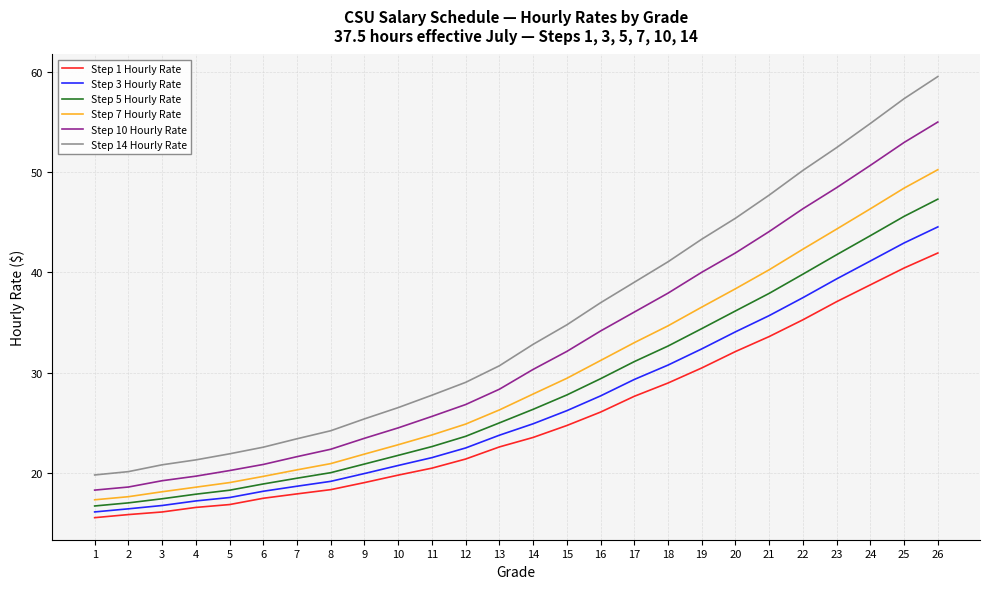

Rank the series by their maximum value, from lowest to highest.

Step 1 Hourly Rate, Step 3 Hourly Rate, Step 5 Hourly Rate, Step 7 Hourly Rate, Step 10 Hourly Rate, Step 14 Hourly Rate